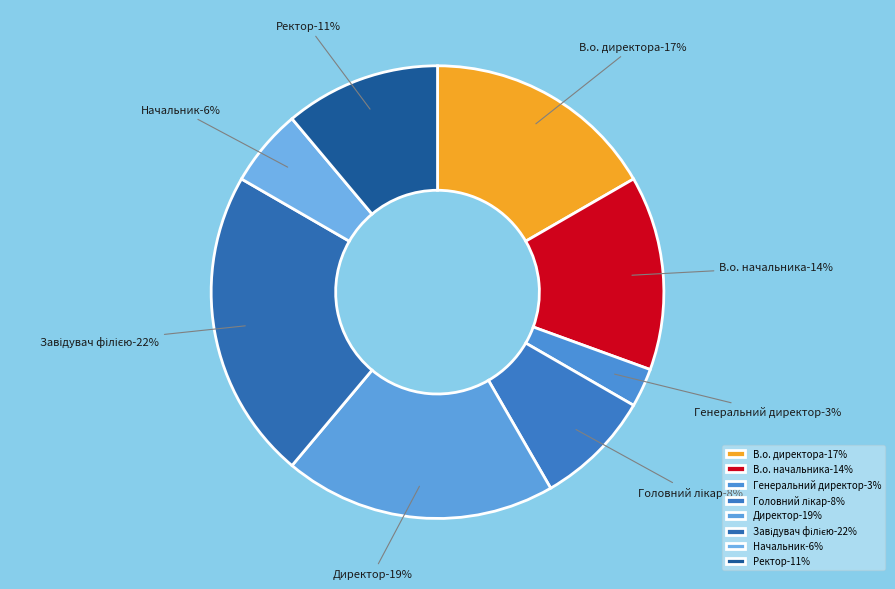

Which slice is the smallest?

Генеральний директор